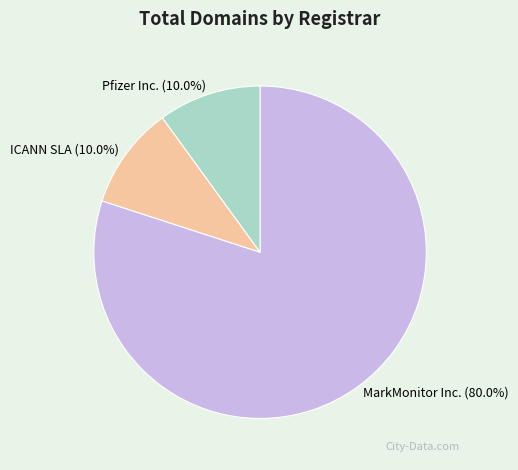

Count the number of slices in the pie.

3